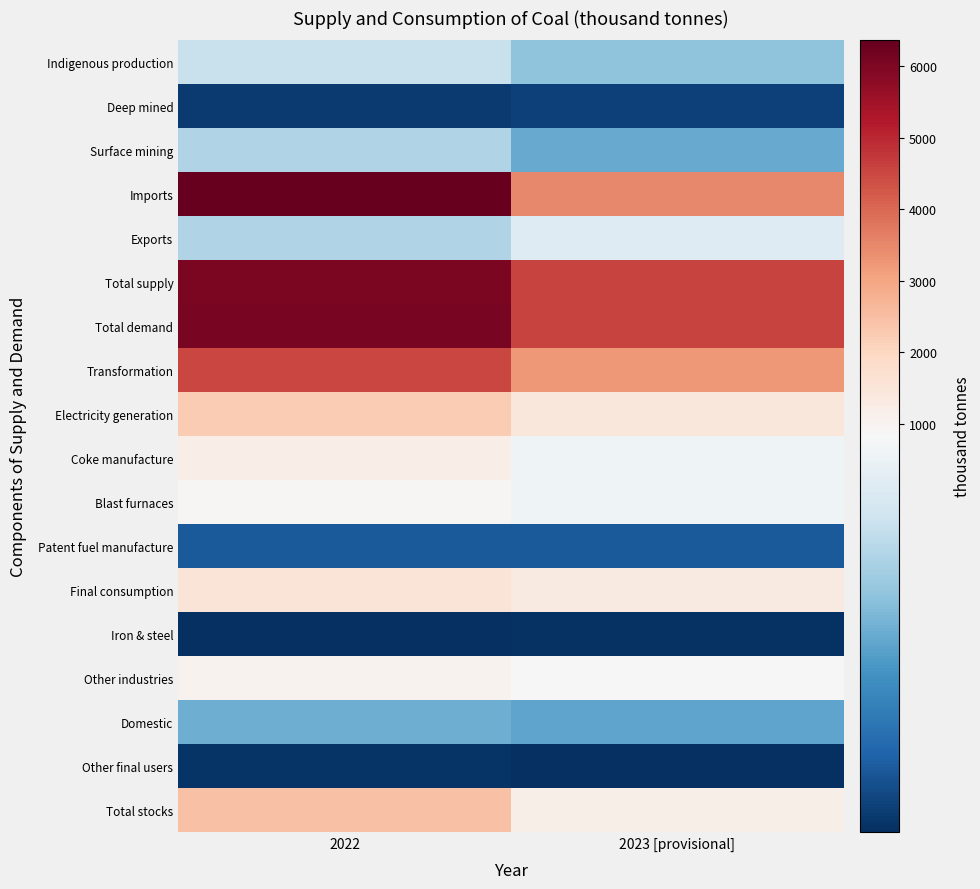

Reading right to left, transcribe all the data shown in this chart.

Indigenous production: 2023 [provisional]=505.9	2022=650.9
Deep mined: 2023 [provisional]=81.4	2022=63.3
Surface mining: 2023 [provisional]=424.6	2022=587.6
Imports: 2023 [provisional]=3482.6	2022=6357.5
Exports: 2023 [provisional]=730.6	2022=590.5
Total supply: 2023 [provisional]=4551.0	2022=6055.3
Total demand: 2023 [provisional]=4553.8	2022=6066.3
Transformation: 2023 [provisional]=3219.1	2022=4517.2
Electricity generation: 2023 [provisional]=1467.1	2022=2253.7
Coke manufacture: 2023 [provisional]=796.4	2022=1212.2
Blast furnaces: 2023 [provisional]=795.7	2022=892.2
Patent fuel manufacture: 2023 [provisional]=154.0	2022=153.4
Final consumption: 2023 [provisional]=1334.6	2022=1549.1
Iron & steel: 2023 [provisional]=33.0	2022=26.1
Other industries: 2023 [provisional]=866.8	2022=1045.6
Domestic: 2023 [provisional]=407.1	2022=435.5
Other final users: 2023 [provisional]=27.8	2022=41.8
Total stocks: 2023 [provisional]=1166.0	2022=2459.0